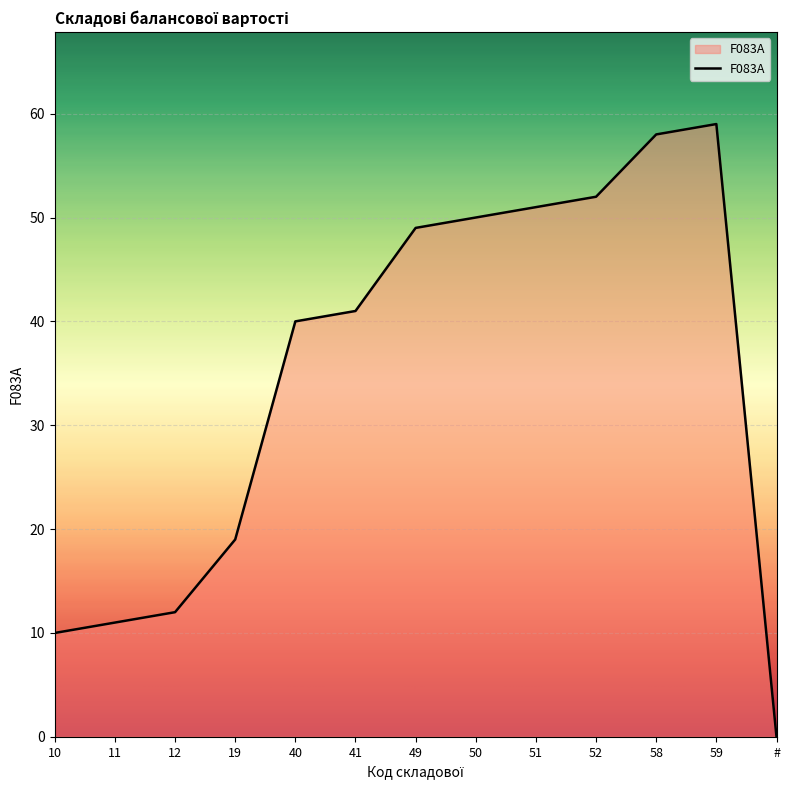

How many lines are shown in the chart?

1